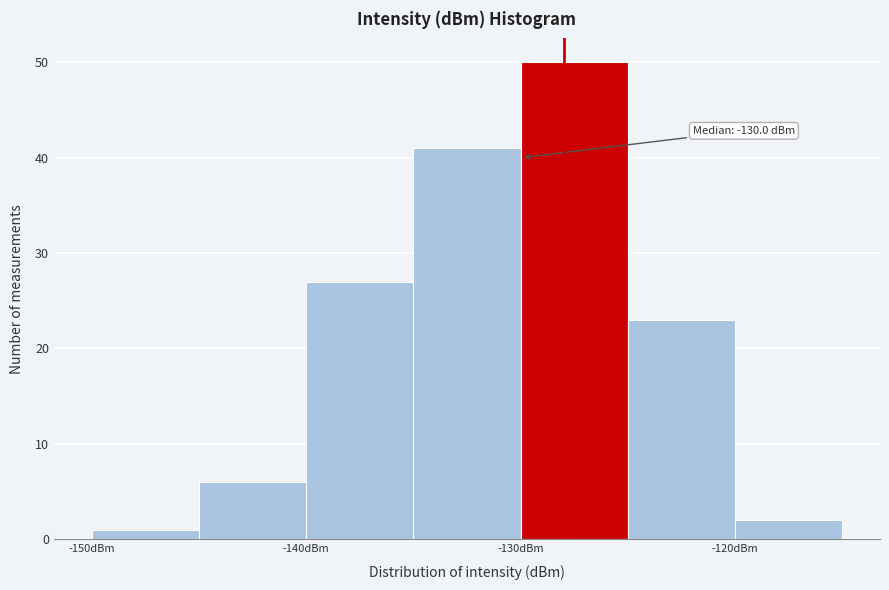

Which range on the x-axis has the tallest bar?

-130 to -125